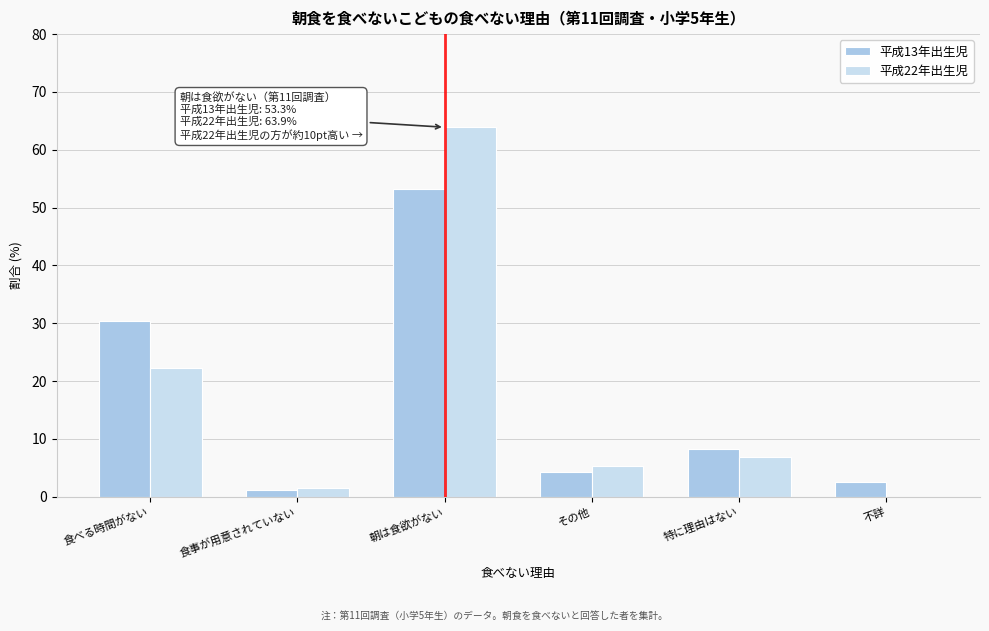

Reading left to right, transcribe all the data shown in this chart.

平成13年出生児: 食べる時間がない=30.4	食事が用意されていない=1.2	朝は食欲がない=53.3	その他=4.3	特に理由はない=8.3	不詳=2.5
平成22年出生児: 食べる時間がない=22.3	食事が用意されていない=1.5	朝は食欲がない=63.9	その他=5.4	特に理由はない=6.9	不詳=0.0